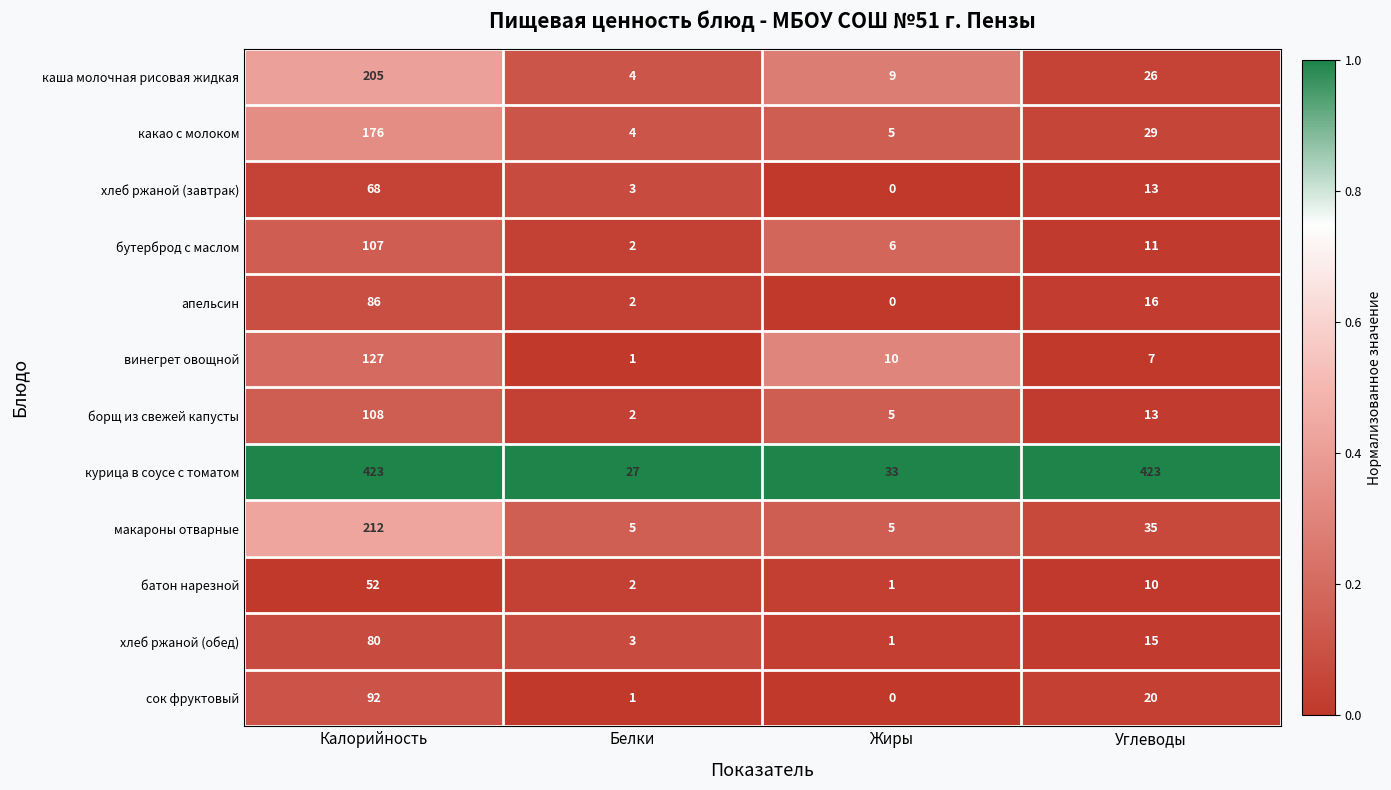

At which category is the sum across all series the highest?

Калорийность